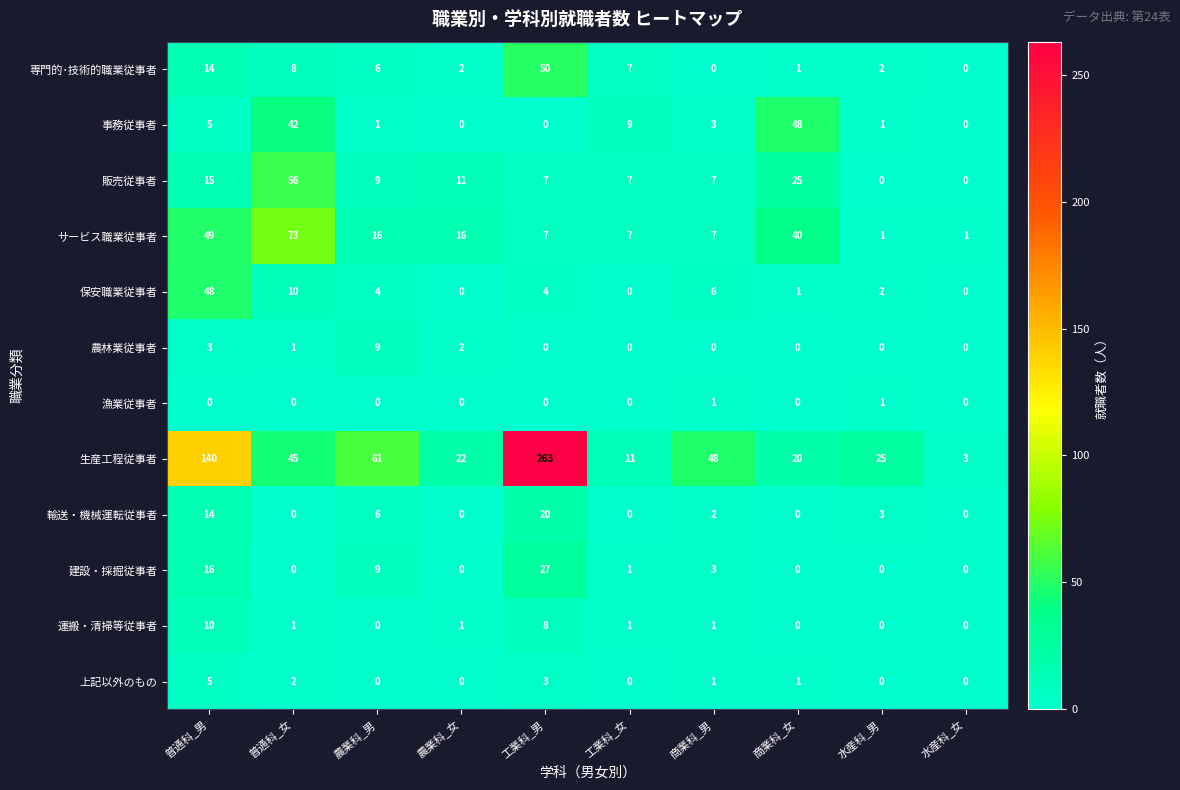

At which category is the sum across all series the highest?

工業科_男